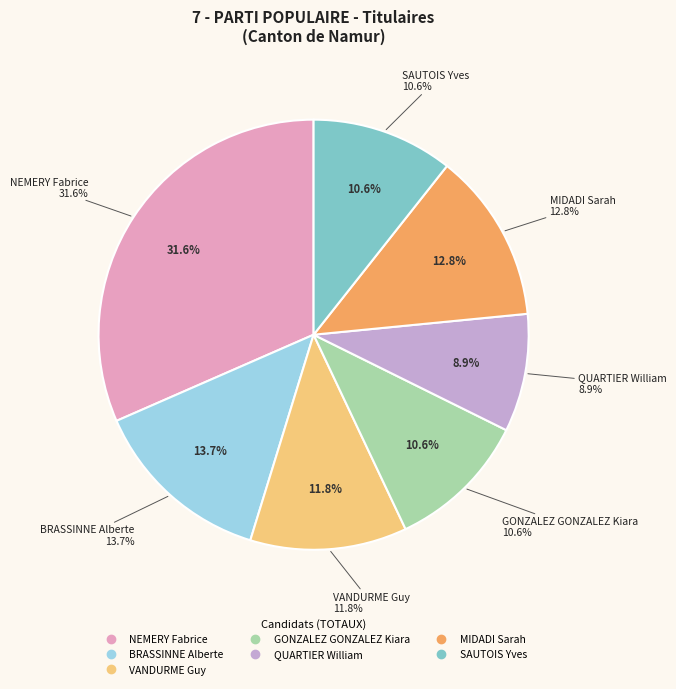

To the nearest percent, what portion does NEMERY Fabrice represent?

32%